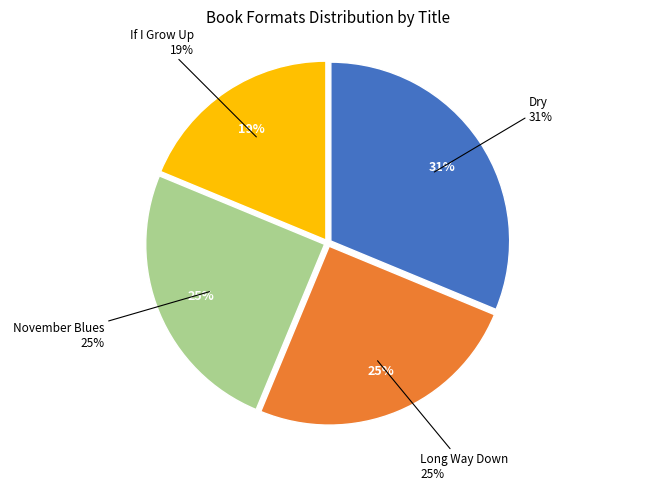

Is Dry the majority of the pie?

No